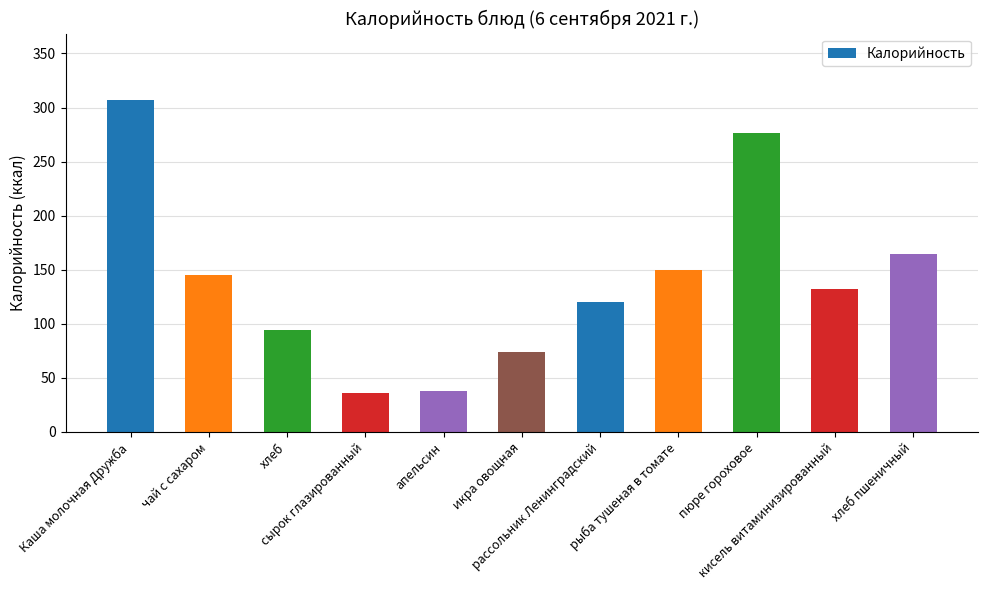

The value at кисель витаминизированный is 132.0. True or false?

True